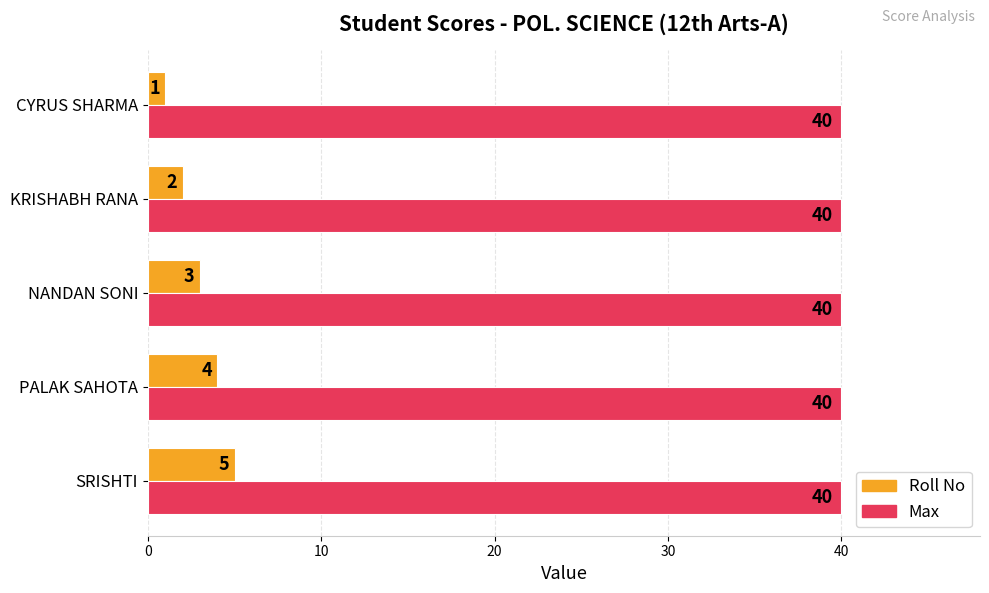

What is the sum of all Max values?

200